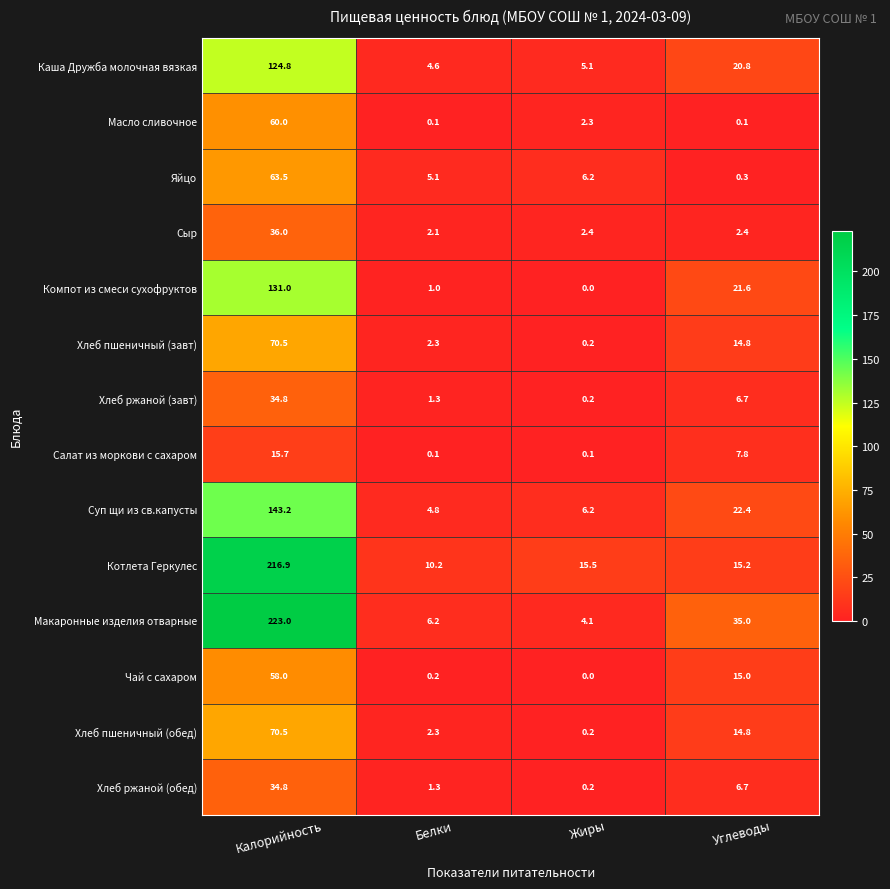

What is the average value of the Масло сливочное series?

15.6